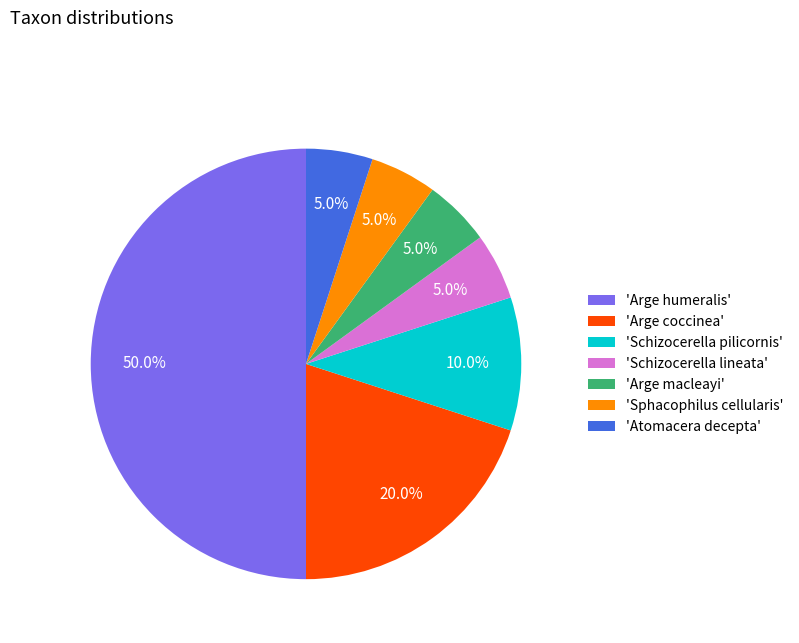

Is the sum of 'Arge coccinea' and 'Schizocerella pilicornis' greater than half?

No